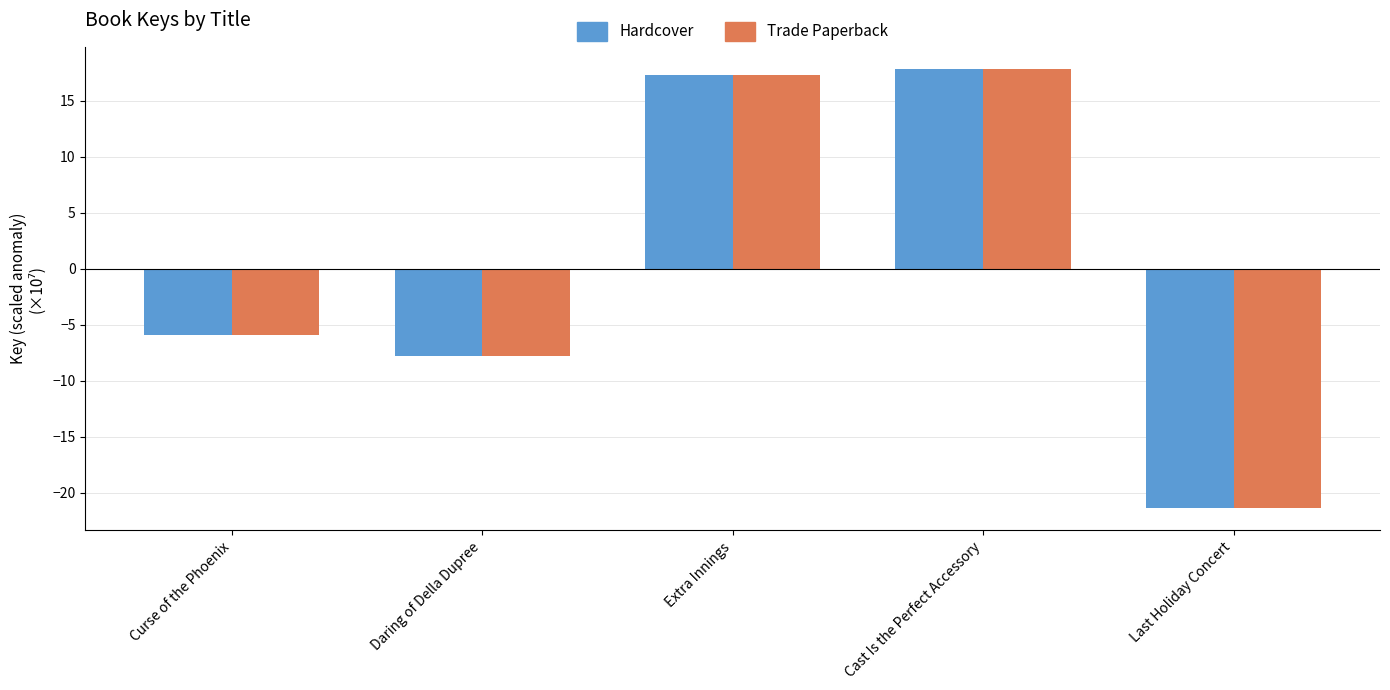

How many positive values does the Hardcover series have?

2